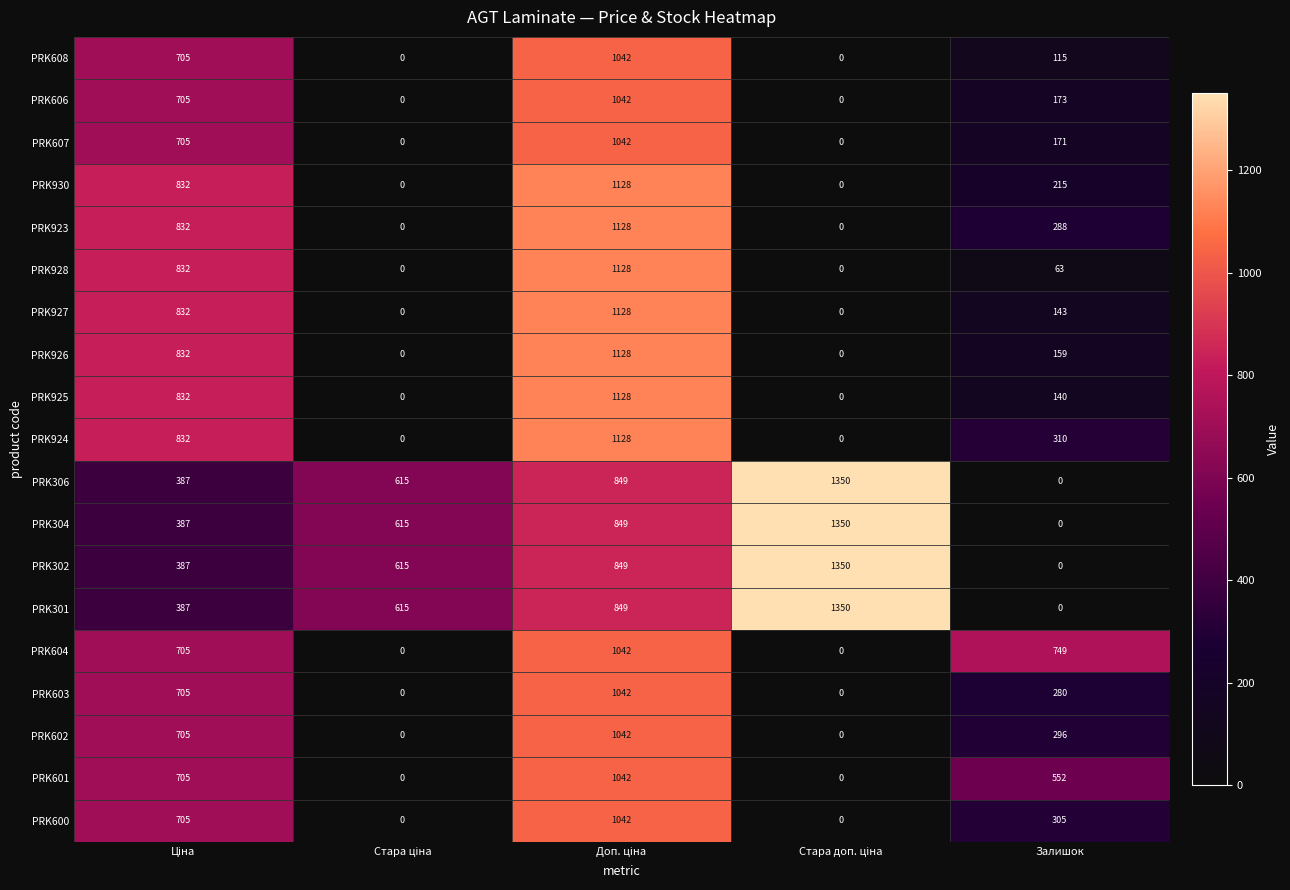

What is the highest value of the PRK301 series?

1350